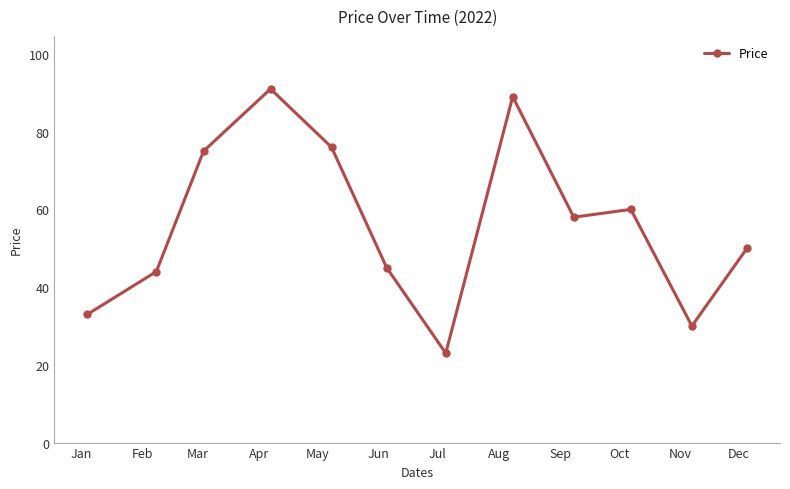

Does the chart have visible grid lines?

No